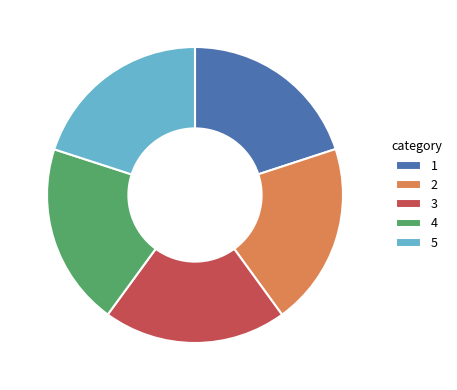

Is there a majority slice in this chart?

No